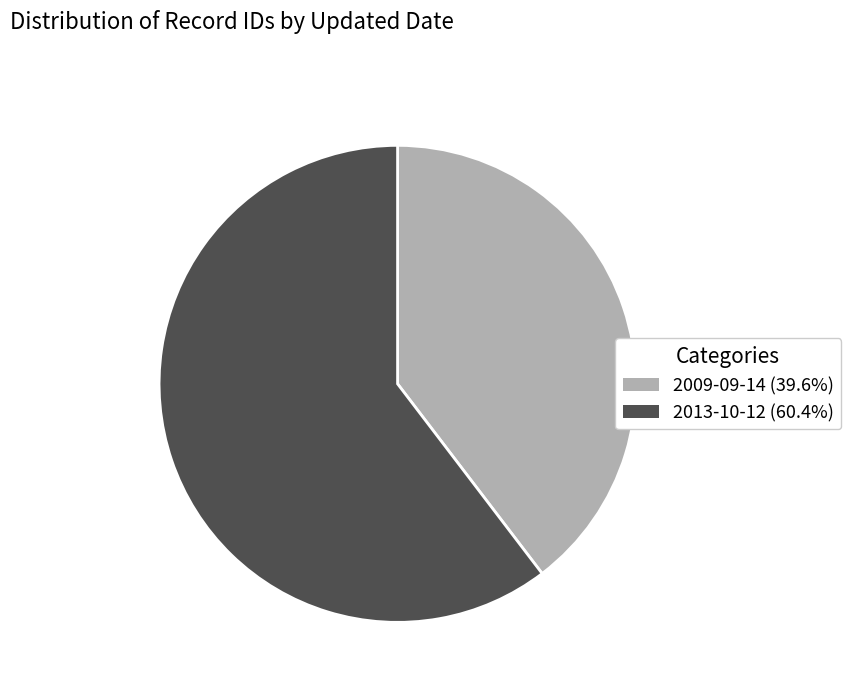

Count the number of slices in the pie.

2